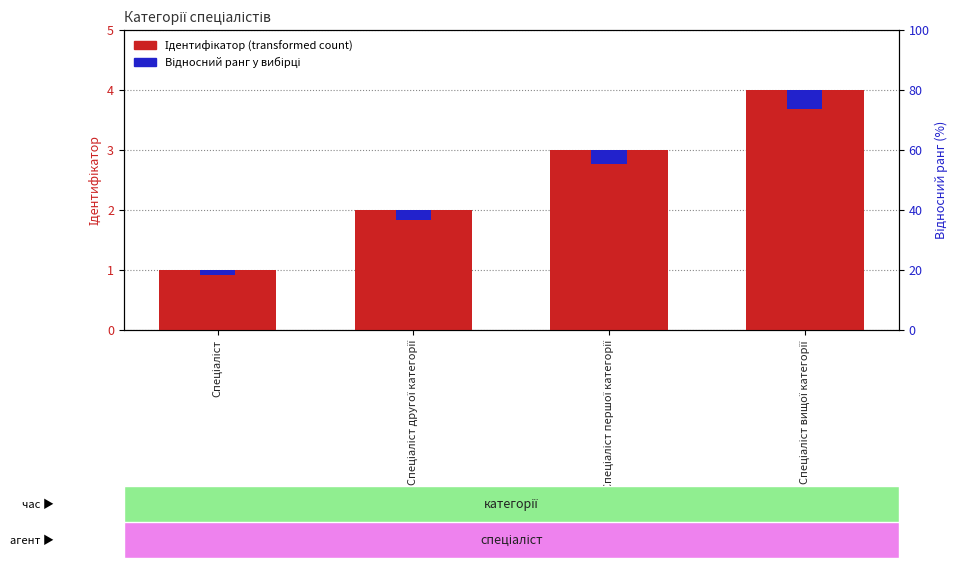

At which label does Відносний ранг reach its minimum?

Спеціаліст